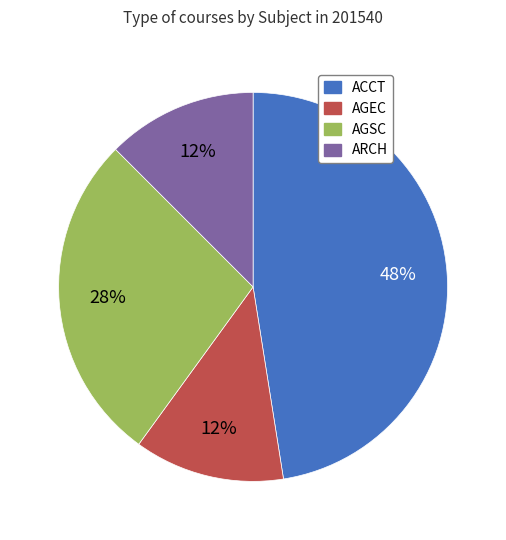

The ARCH slice represents 4% of the pie. True or false?

False